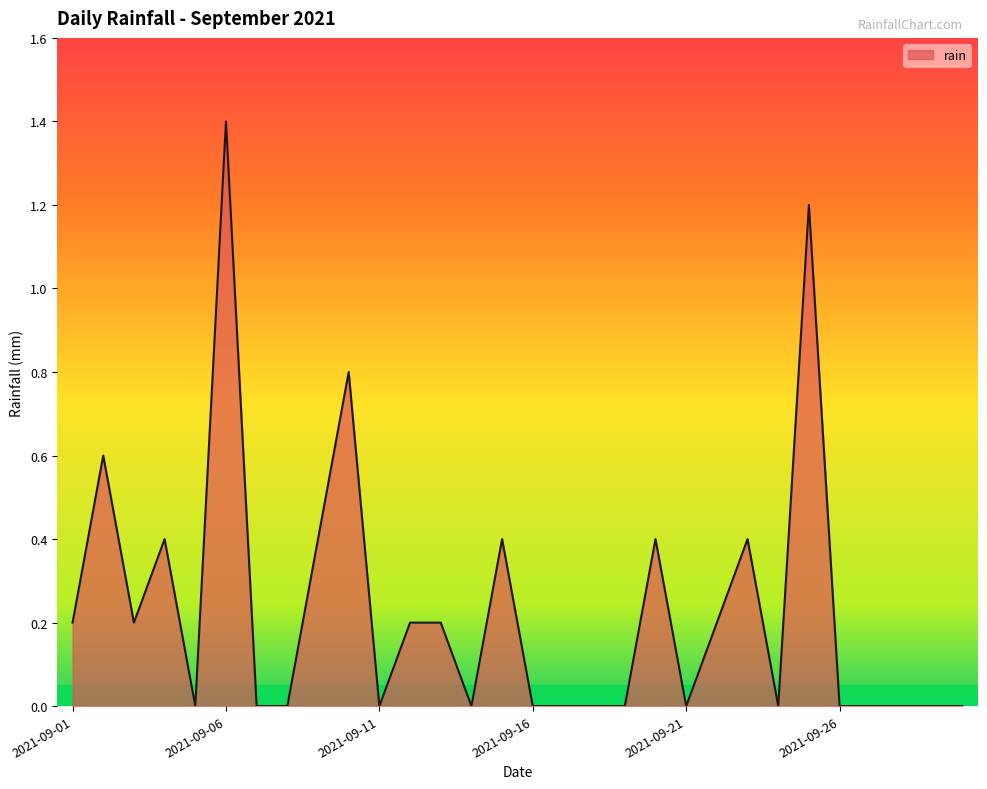

What is the difference between the maximum and minimum values?

1.4